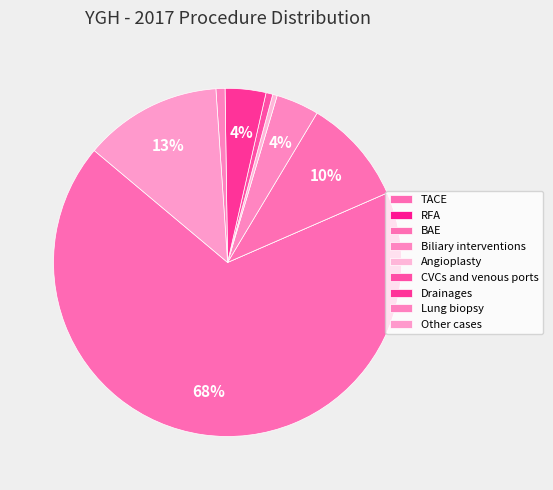

Is the sum of Lung biopsy and TACE greater than half?

Yes